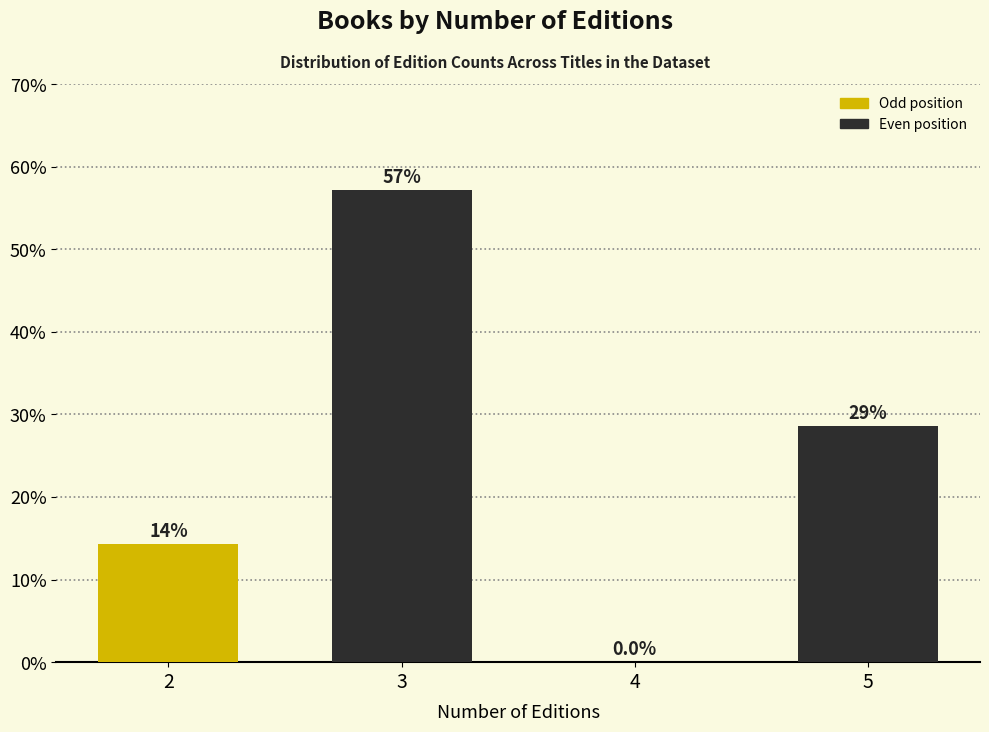

Reading left to right, extract all data points from this chart.

2=14.3	3=57.1	4=0.0	5=28.6